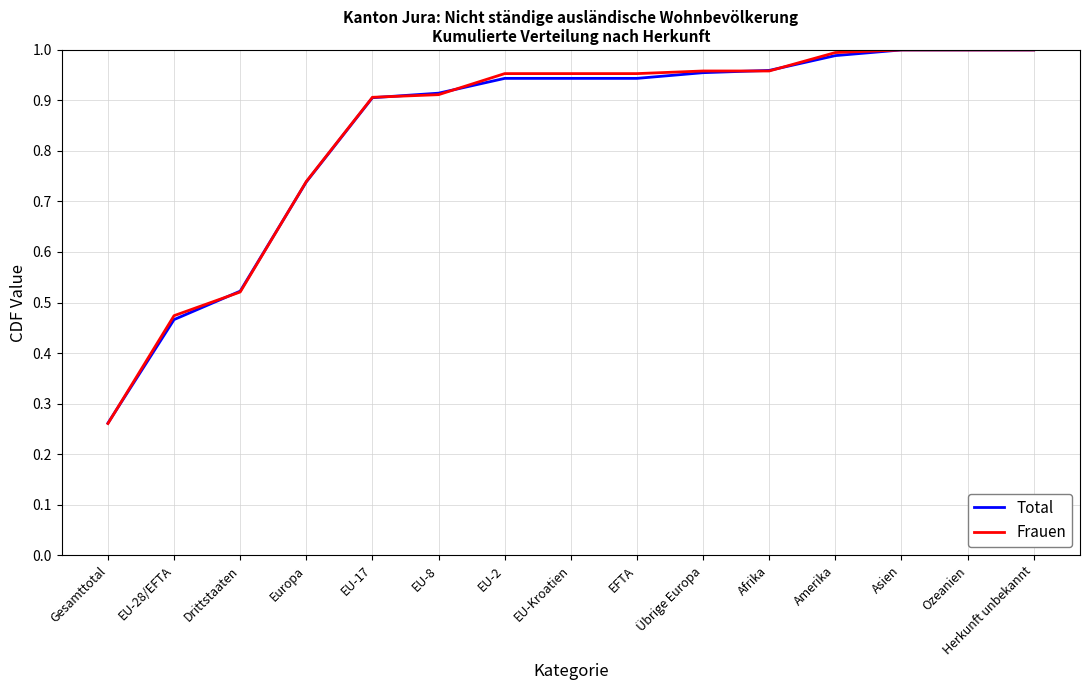

Where is Total nearest to the value 0?

Gesamttotal